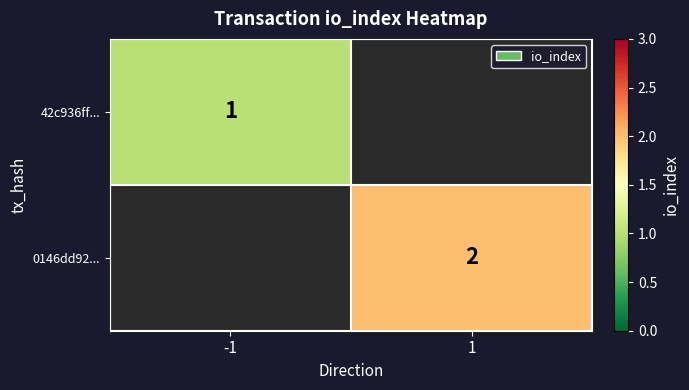

Is it true that 0146dd92... equals 3 at 1?

False